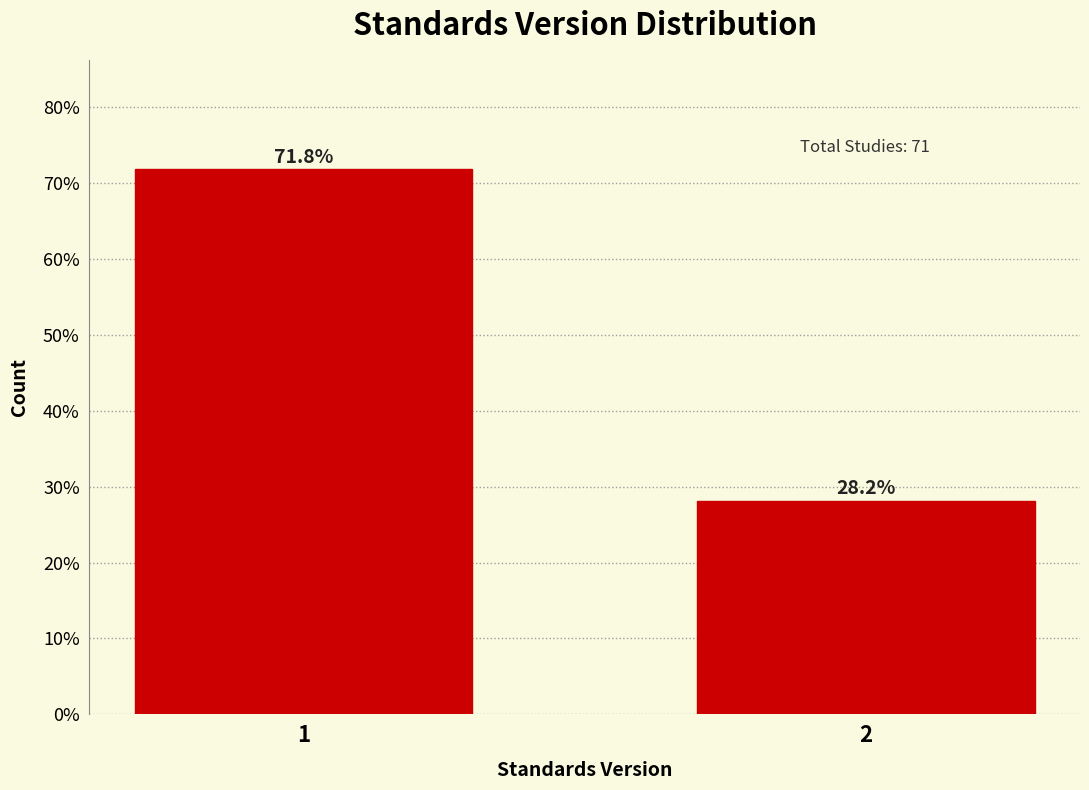

Reading left to right, what are all the values shown in this chart?

71.8	28.2